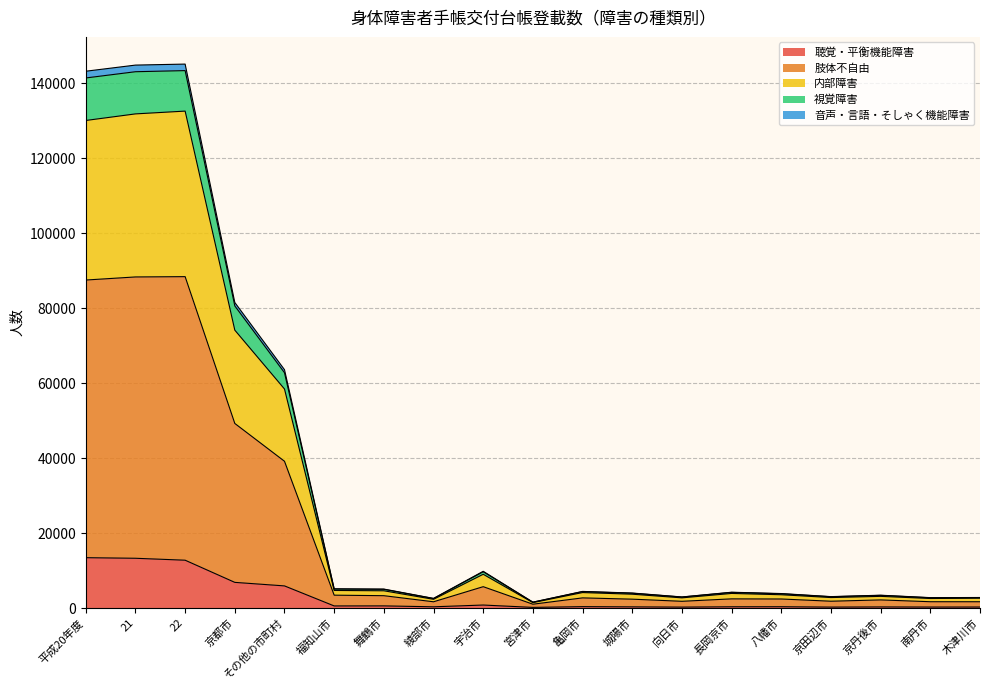

True or false: 視覚障害 and 音声・言語・そしゃく機能障害 cross at least once.

False